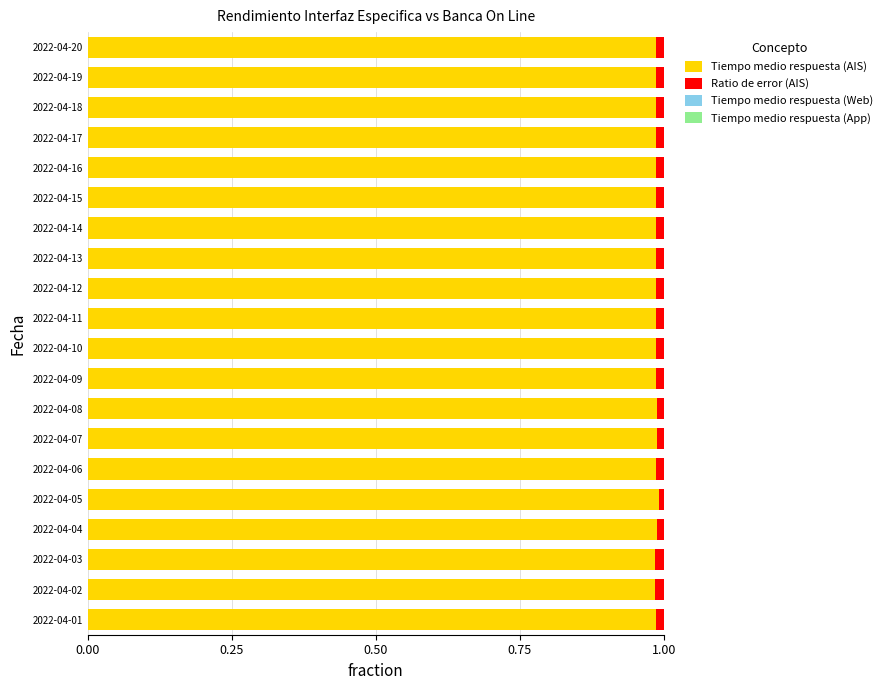

The Tiempo medio respuesta (AIS) series shows 0.4 at 2022-04-14. True or false?

False